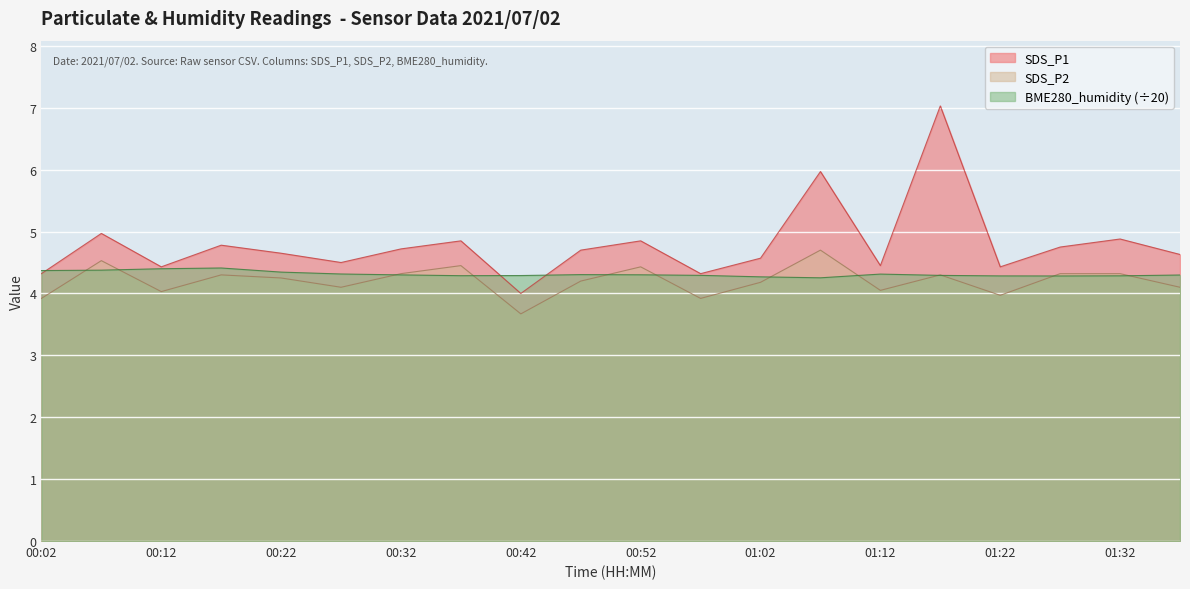

Reading left to right, what are all the values shown in this chart?

SDS_P1: 4.3	5.0	4.4	4.8	4.7	4.5	4.7	4.8	4.0	4.7	4.8	4.3	4.6	6.0	4.5	7.0	4.4	4.8	4.9	4.6
SDS_P2: 3.9	4.5	4.0	4.3	4.2	4.1	4.3	4.5	3.7	4.2	4.4	3.9	4.2	4.7	4.0	4.3	4.0	4.3	4.3	4.1
BME280_humidity: 4.4	4.4	4.4	4.4	4.3	4.3	4.3	4.3	4.3	4.3	4.3	4.3	4.3	4.3	4.3	4.3	4.3	4.3	4.3	4.3